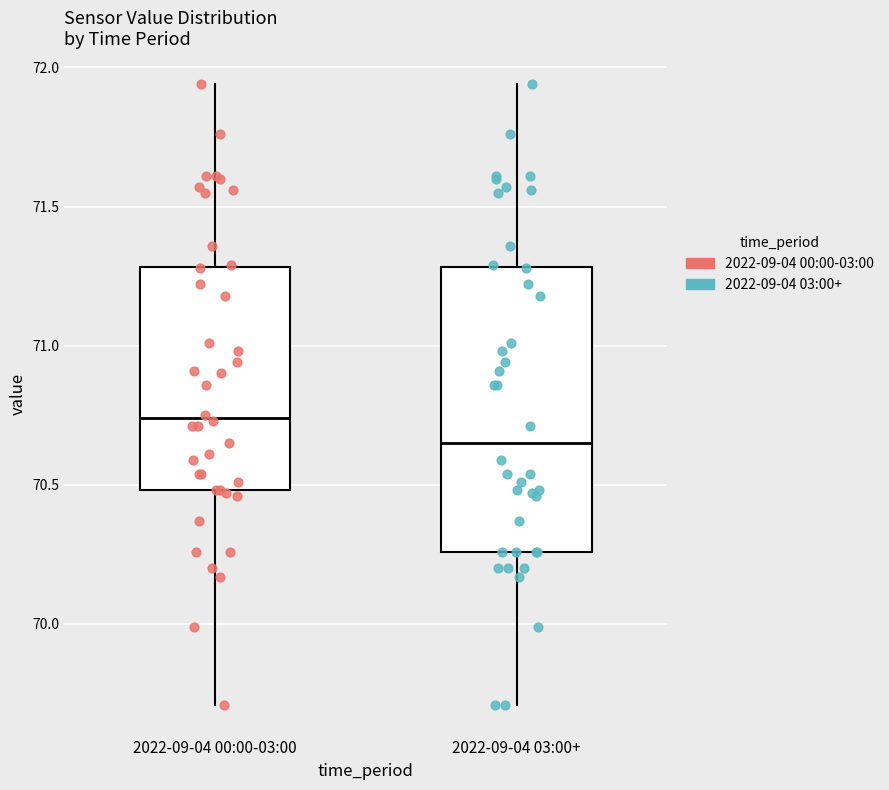

Reading left to right, read every box against the y-axis: the position of its median line, the range the box covers, and the ends of its whiskers. The values are not printed on the chart, so give them approximately, as read against the axis.

2022-09-04 00:00-03:00: median 70.75, box 70.50 to 71.30, whiskers 69.70 to 71.95
2022-09-04 03:00+: median 70.65, box 70.25 to 71.30, whiskers 69.70 to 71.95